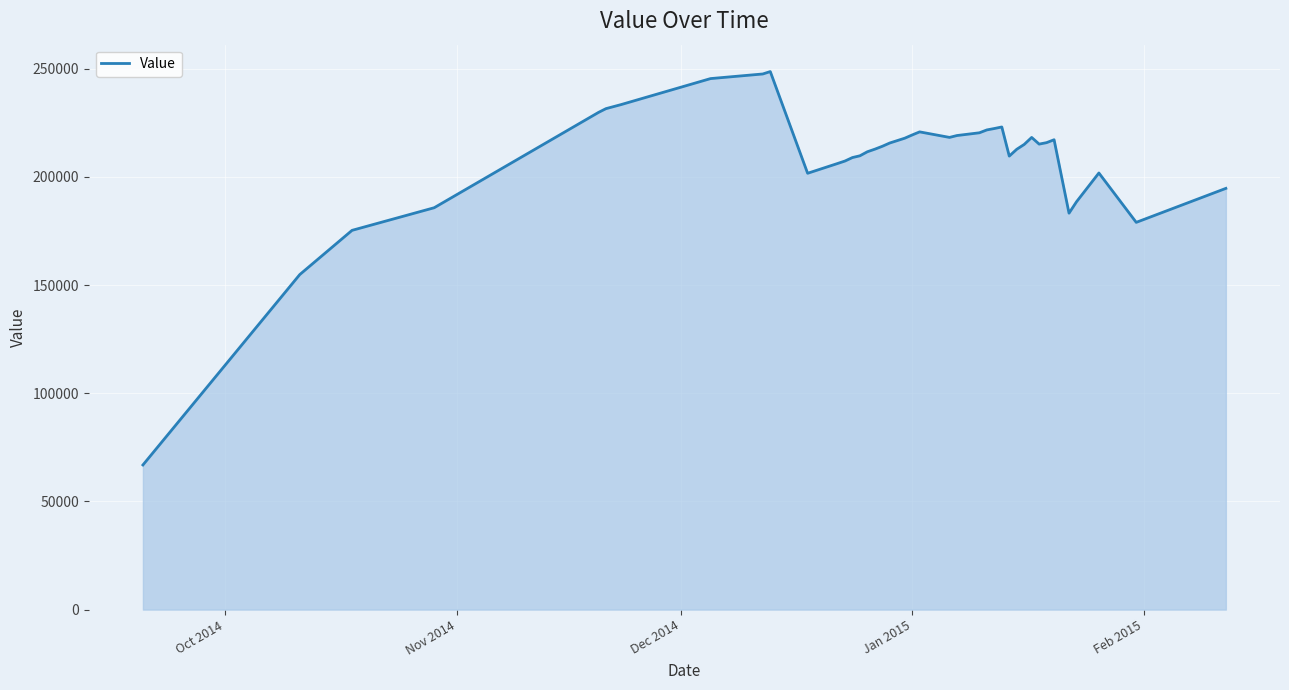

What is the difference between the maximum and minimum values?

181850